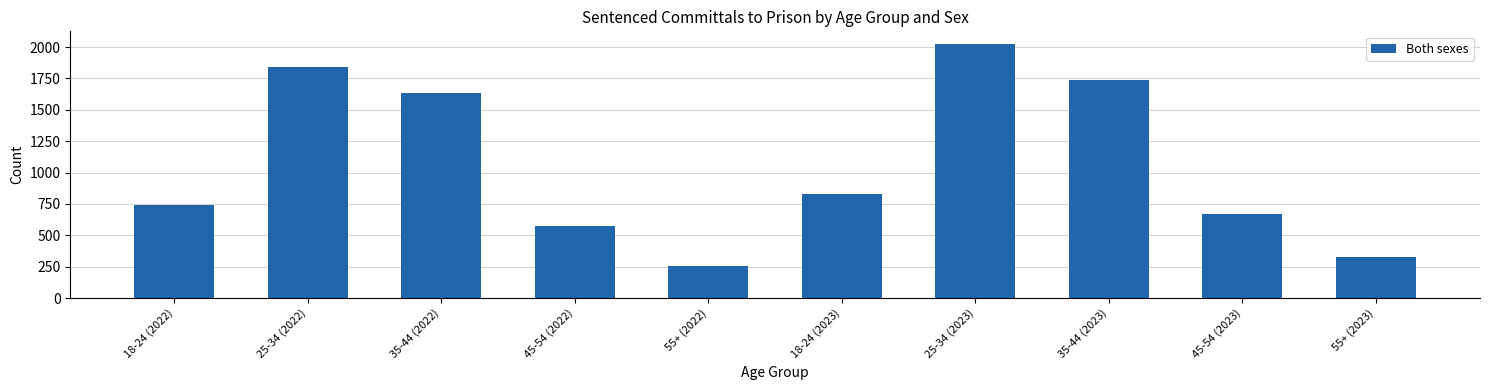

What is the average value?

1063